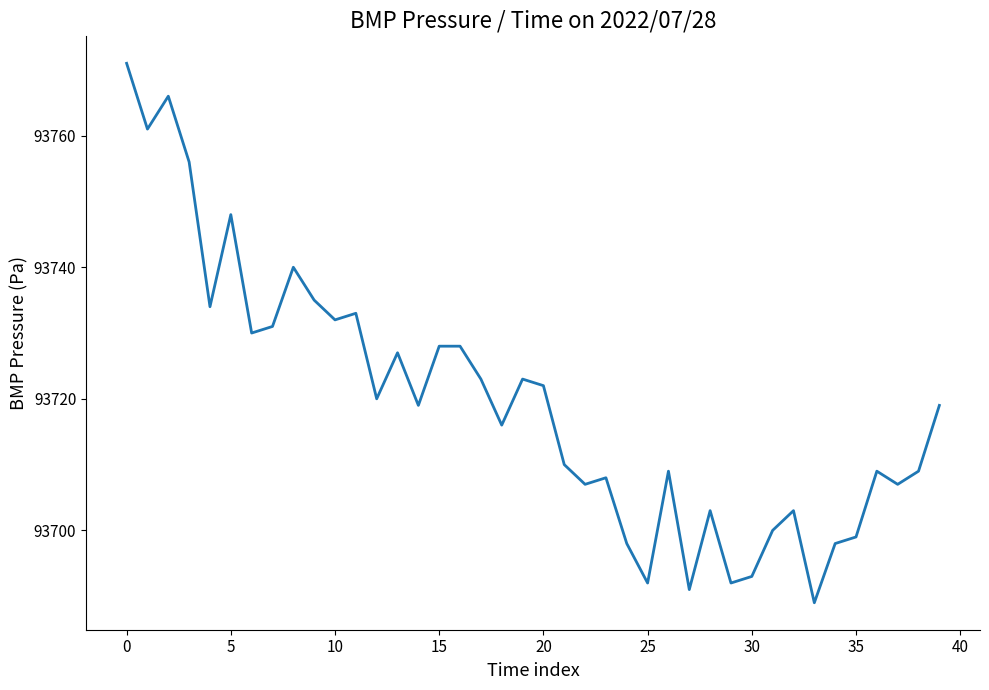

Is this an area chart (filled region under the line)?

No